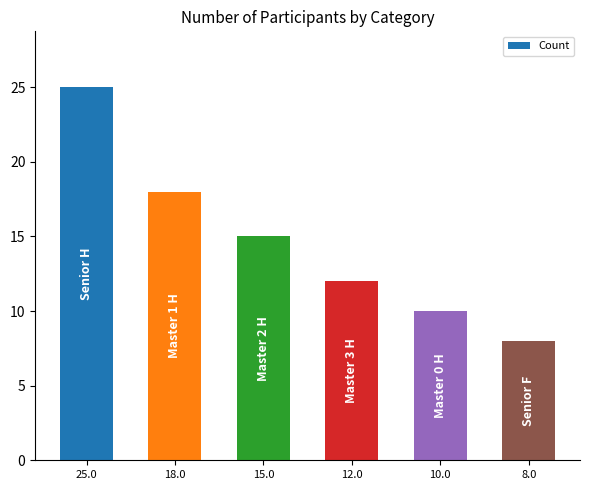

Reading left to right, extract all data points from this chart.

25.0=25	18.0=18	15.0=15	12.0=12	10.0=10	8.0=8